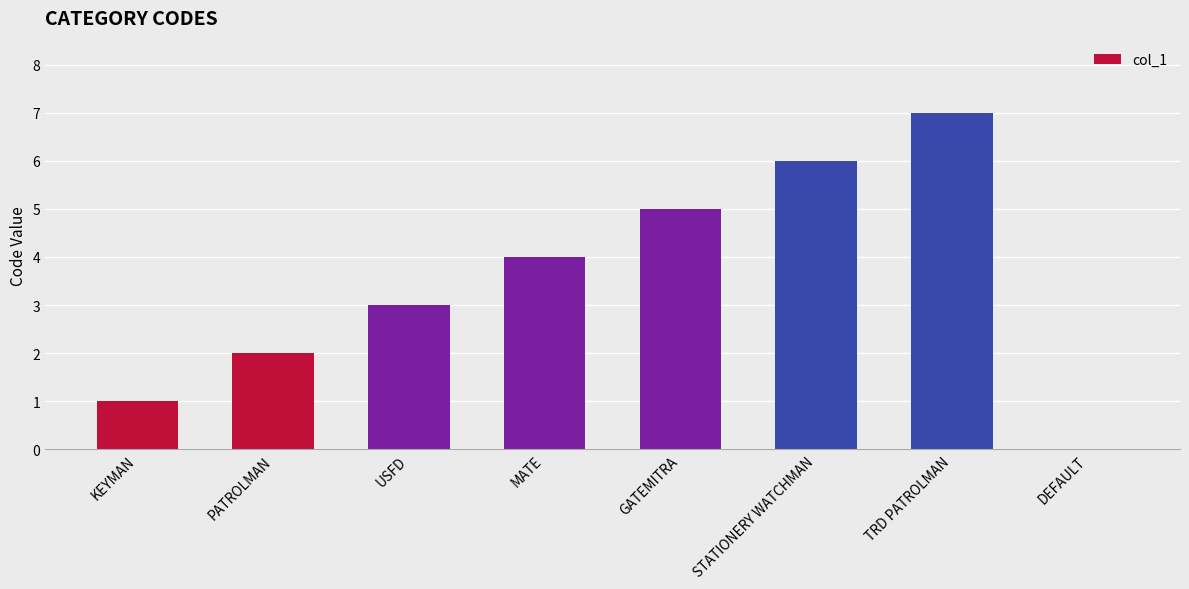

The chart shows a value of 1 at PATROLMAN. True or false?

False